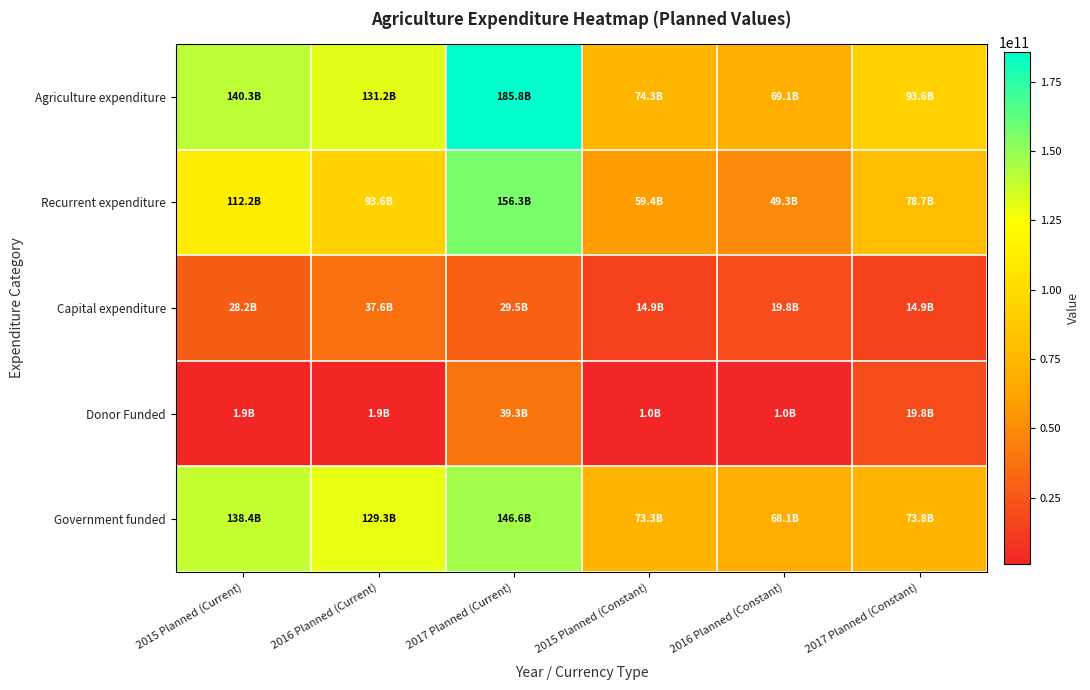

Which series changed the most between 2015 Planned (Constant) and 2016 Planned (Constant)?

Recurrent expenditure